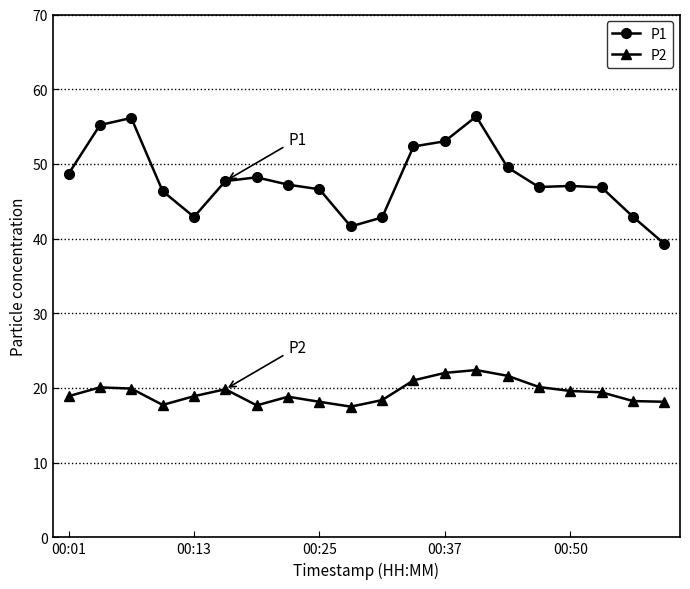

How many distinct data groups are displayed?

2